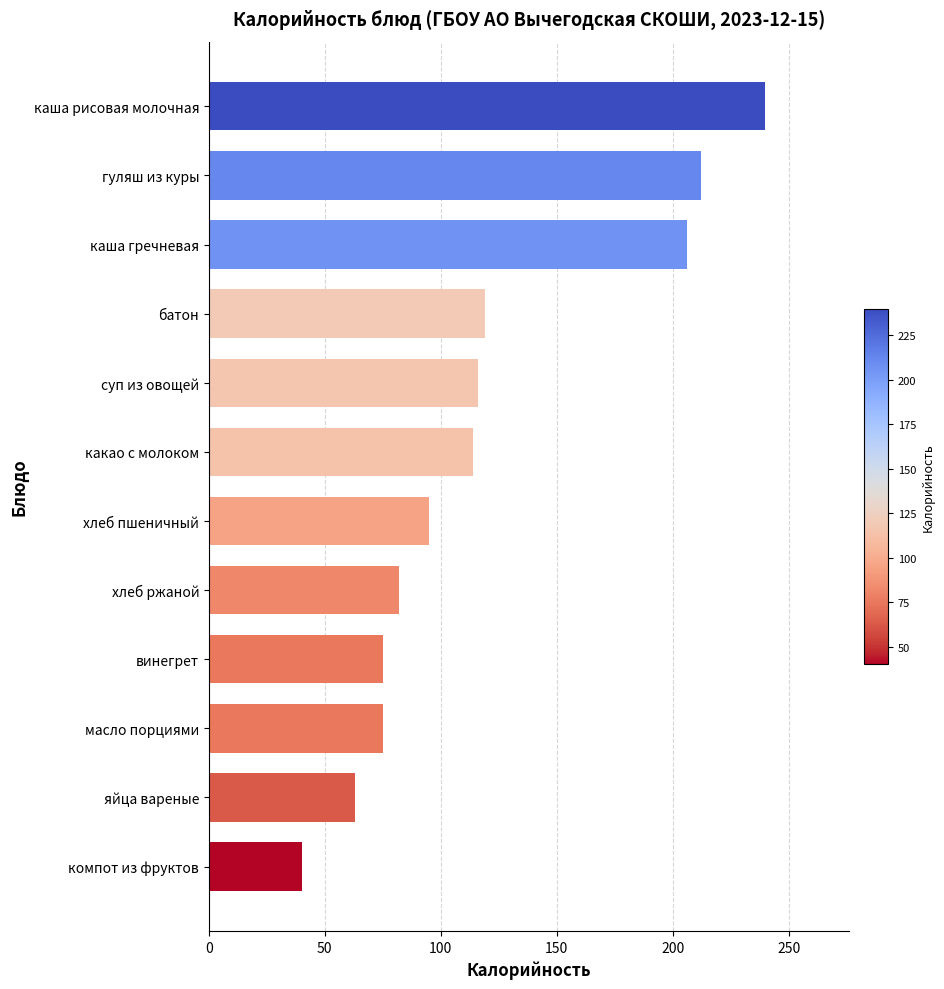

Reading top to bottom, list all the values displayed in this chart.

каша рисовая молочная=240	гуляш из куры=212	каша гречневая=206	батон=119	суп из овощей=116	какао с молоком=114	хлеб пшеничный=95	хлеб ржаной=82	винегрет=75	масло порциями=75	яйца вареные=63	компот из фруктов=40